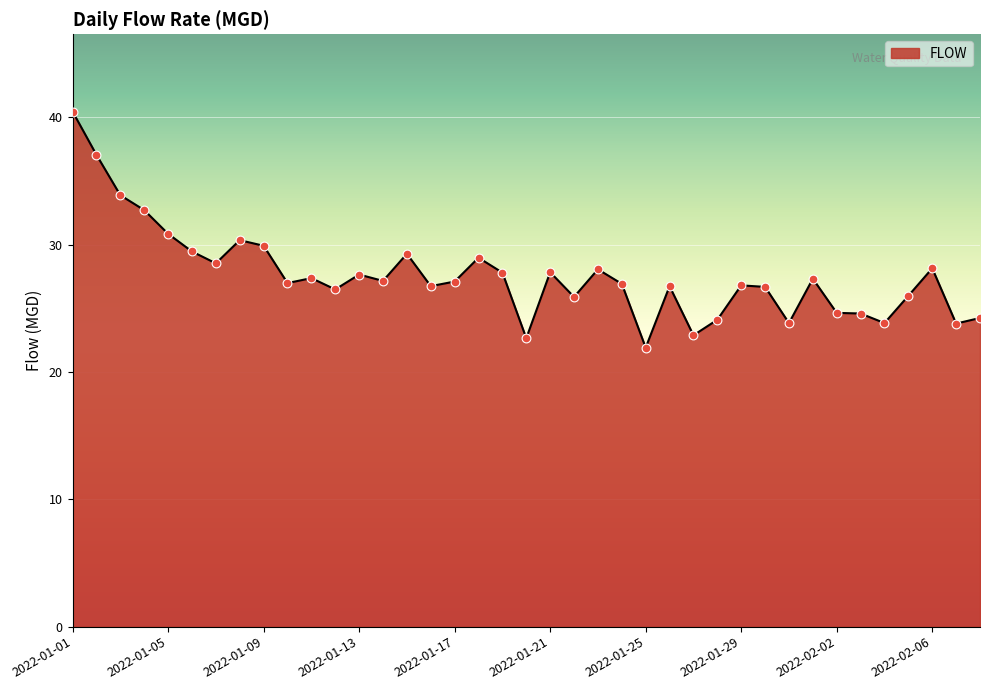

What is the greatest value displayed?

40.5